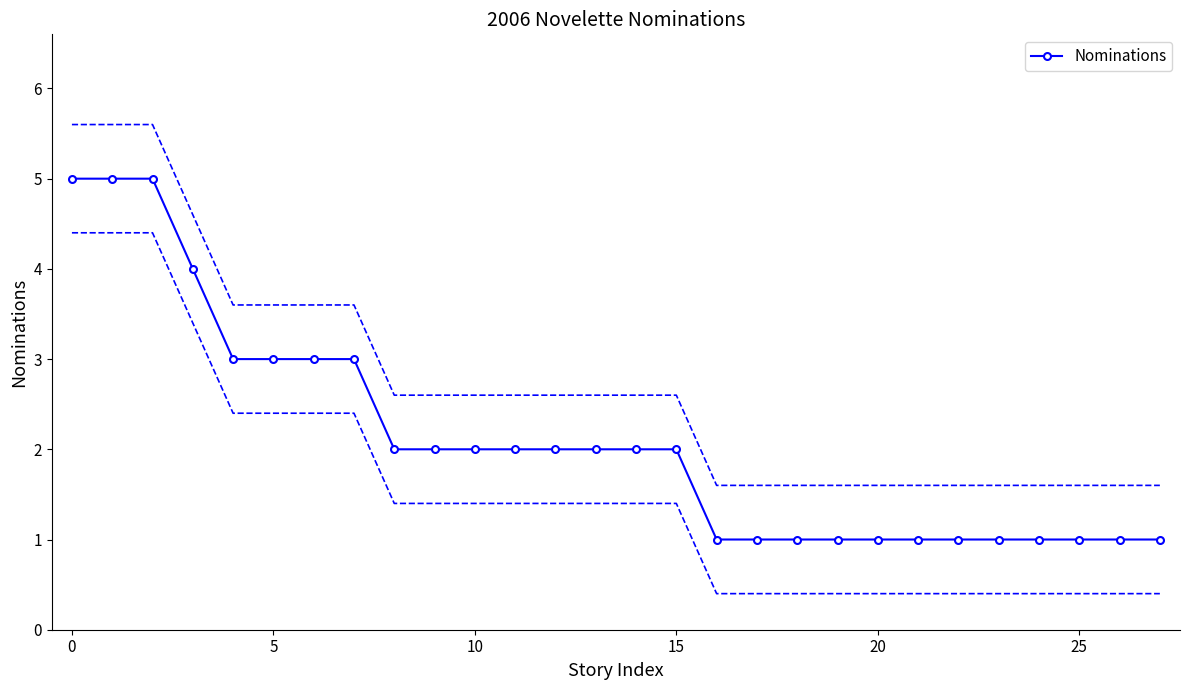

What is the smallest value displayed?

1